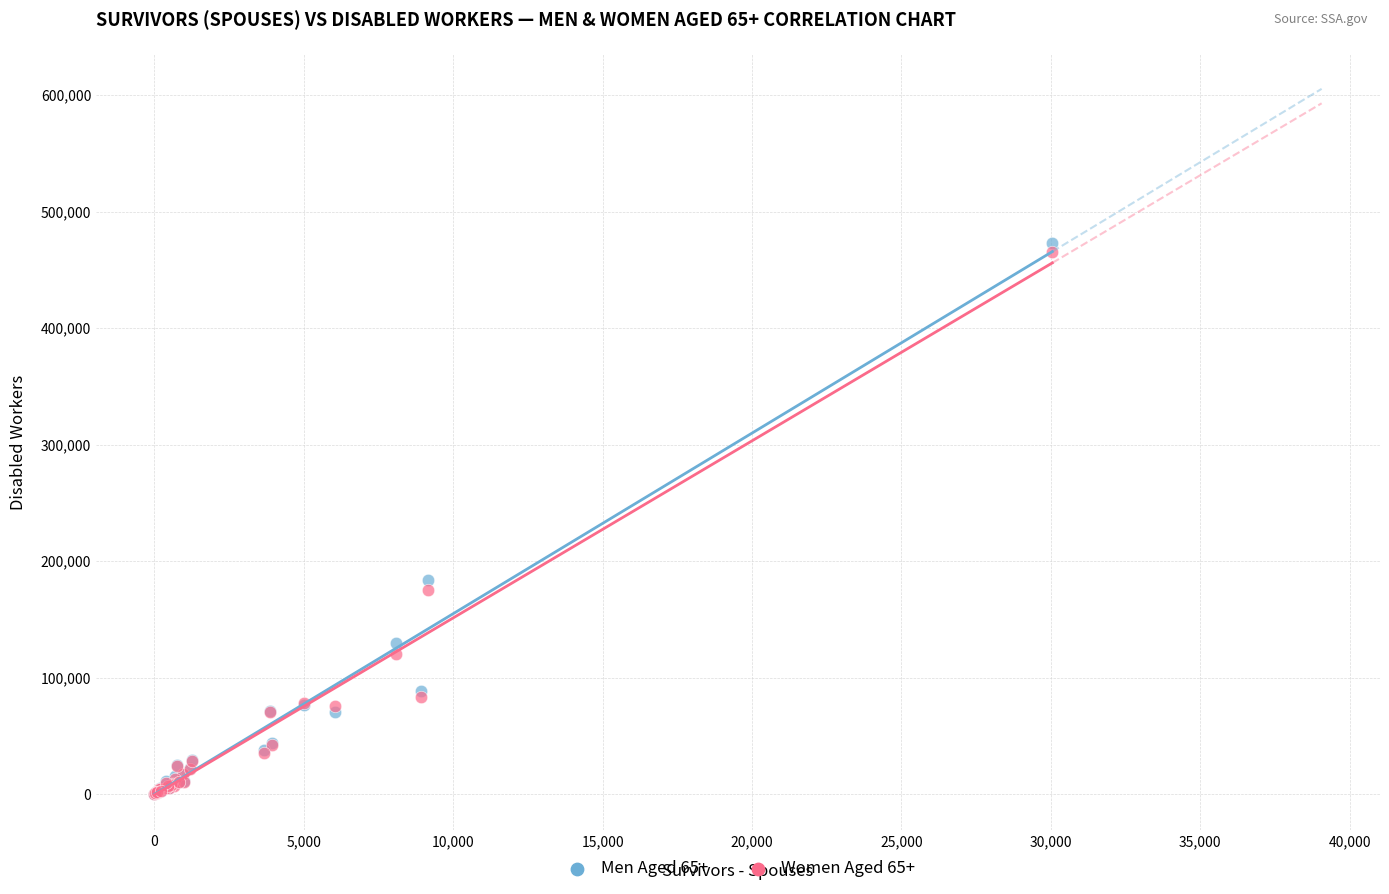

Across all series, what Y value is closest to 236505?

183725